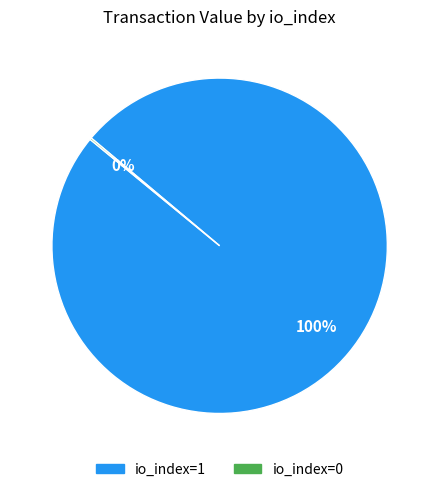

What is the largest slice in the pie chart?

io_index=1